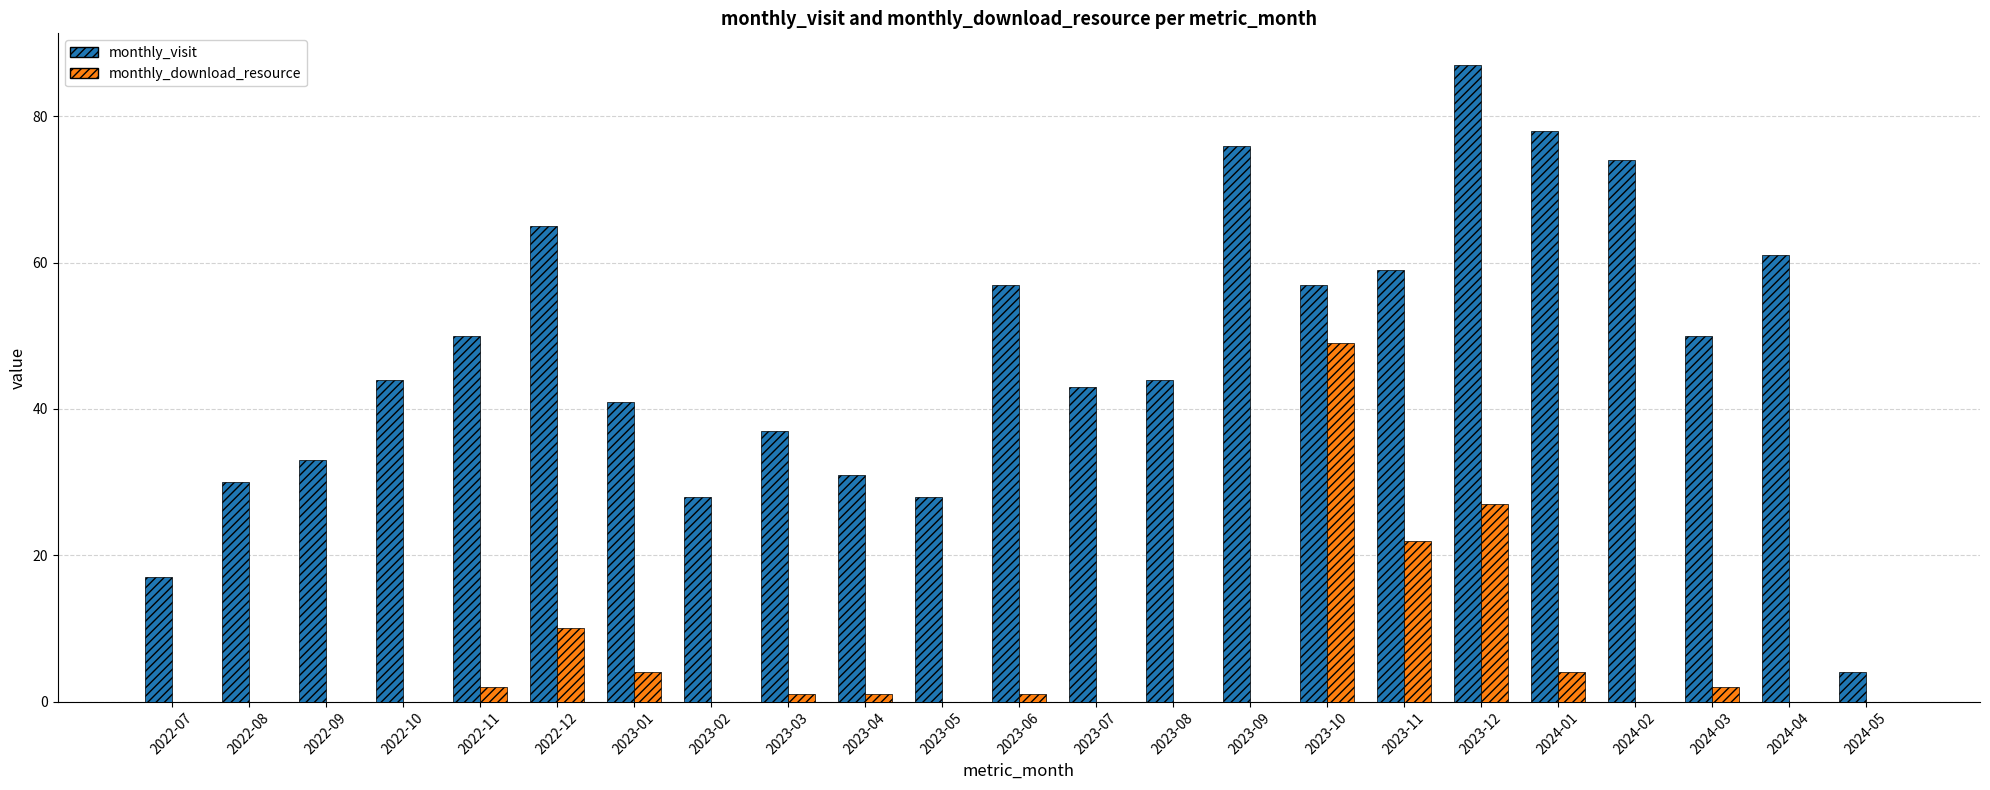

Are the bars horizontal?

No